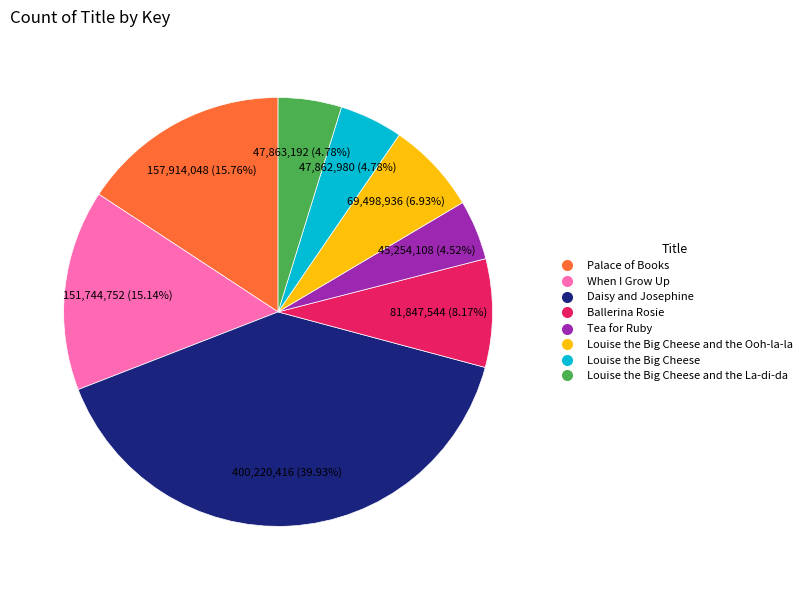

How many slices are in this pie chart?

8